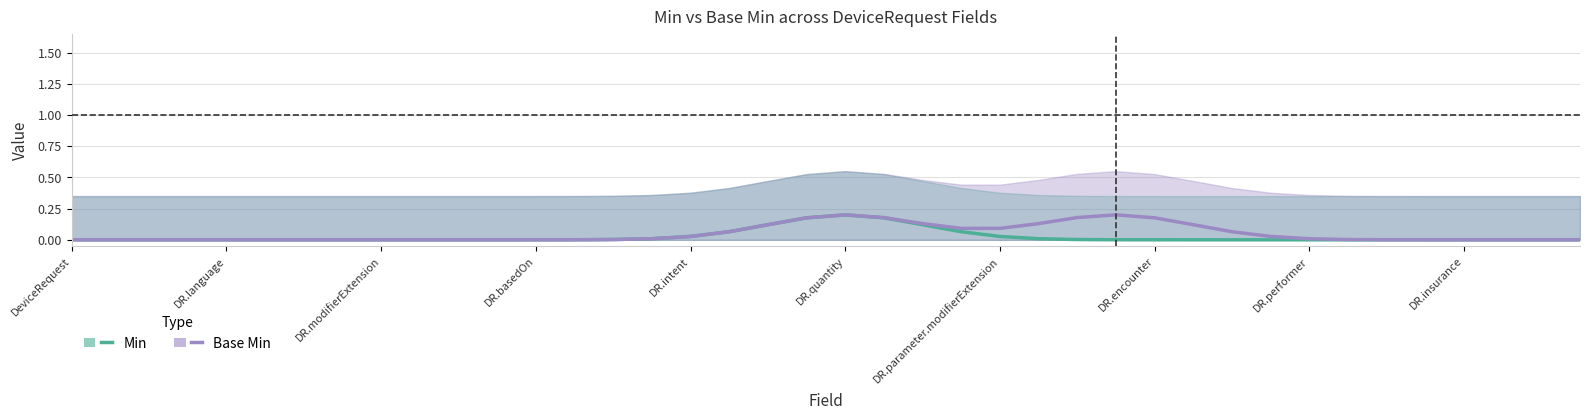

True or false: Min has a value of 0.0 at DR.encounter.

True